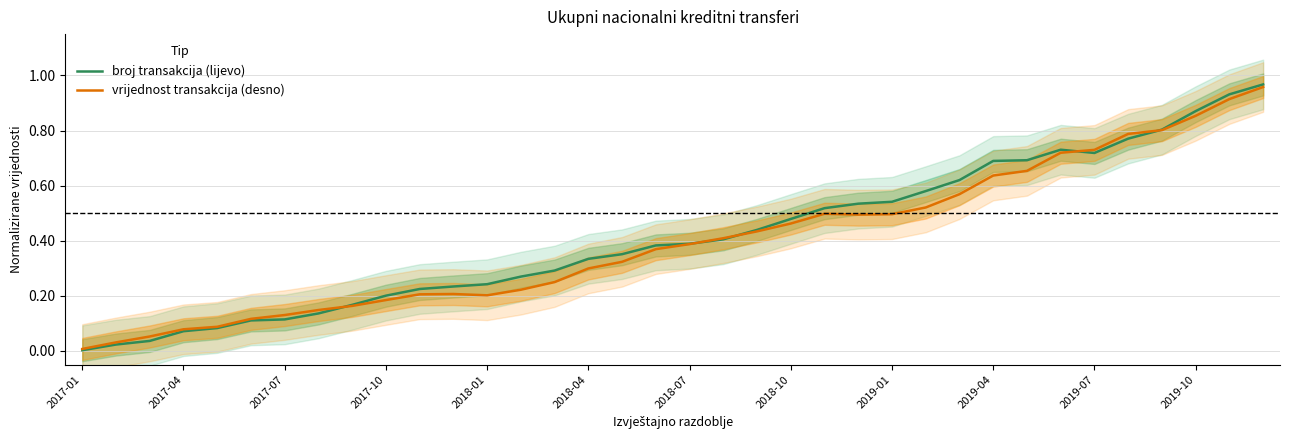

In vrijednost transakcija (desno), how many points are higher than both neighbors (excluding endpoints)?

2